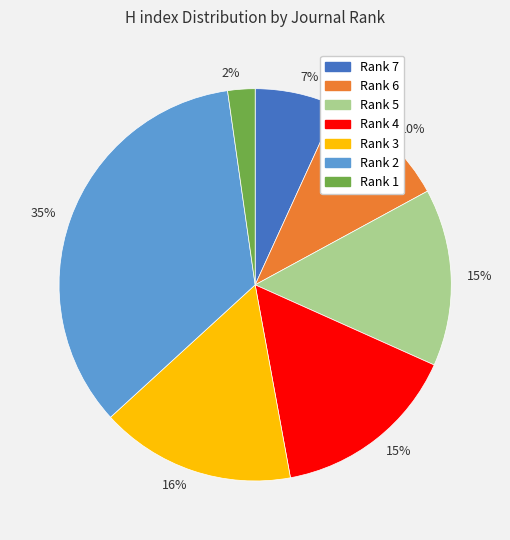

To the nearest percent, what is the average slice percentage?

14%